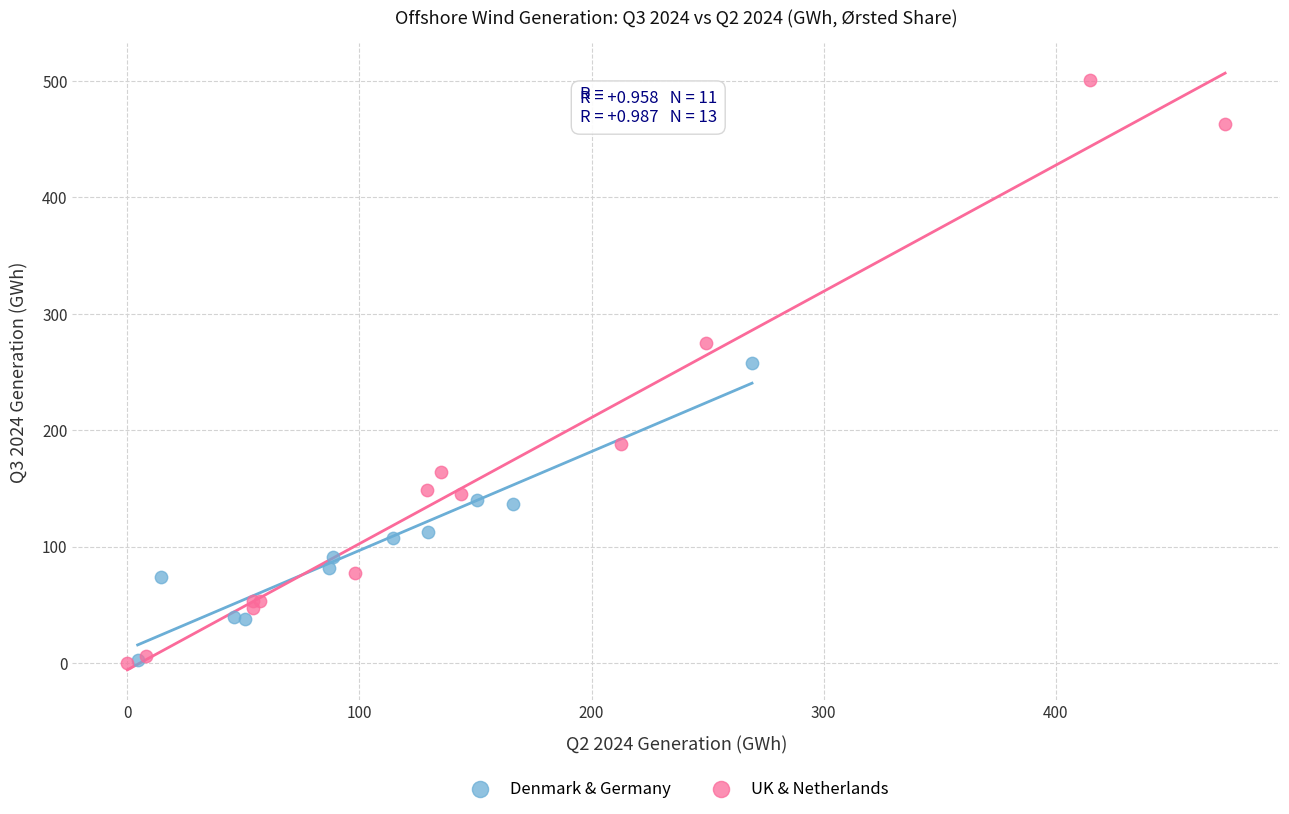

Which series contains the highest Y value?

UK & Netherlands